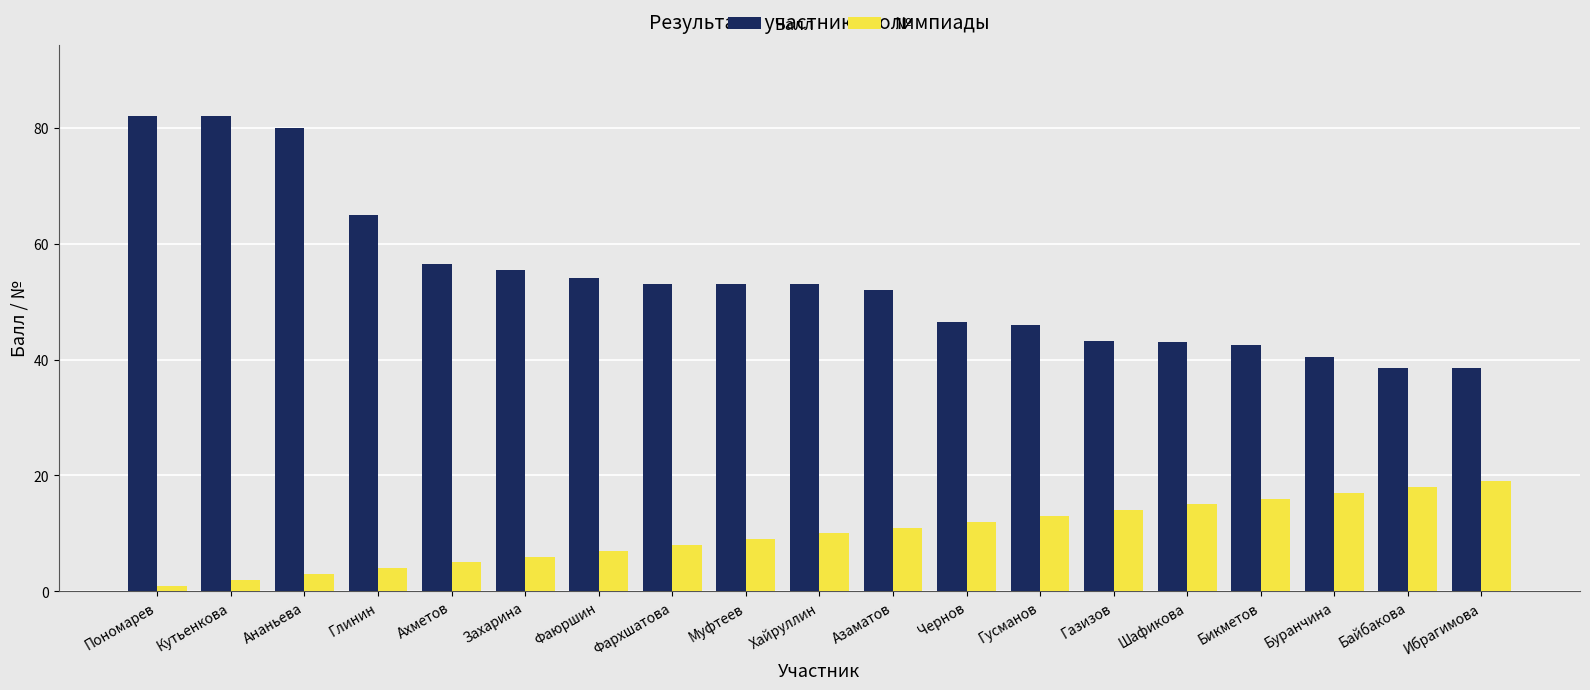

True or false: Балл has a value of 123.9 at Кутьенкова.

False